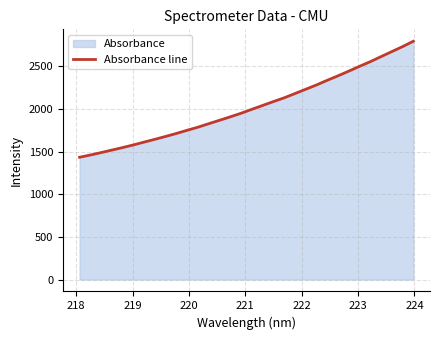

What is the smallest value displayed?

1433.7